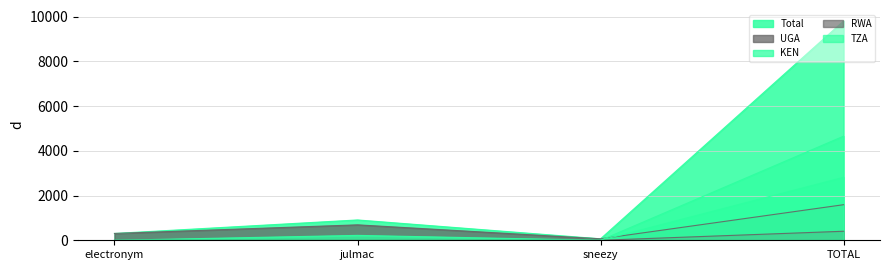

At which label is UGA closest to 827?

julmac